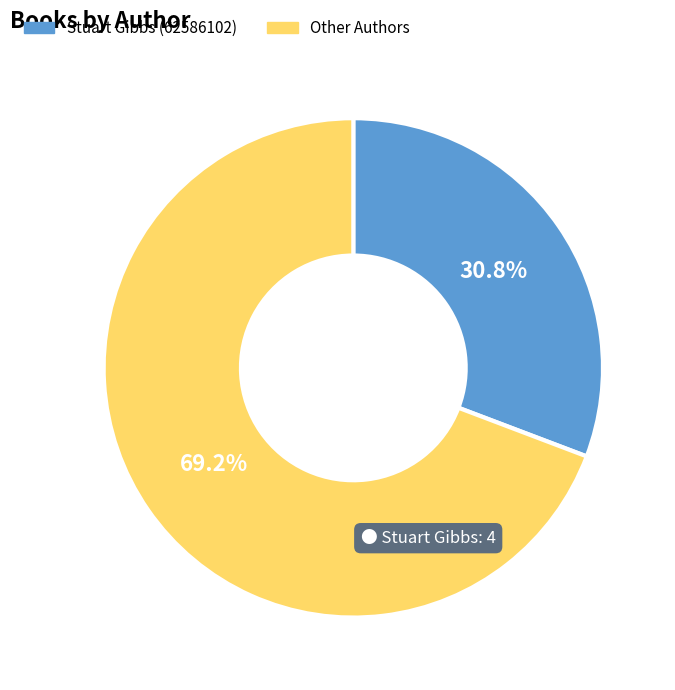

Is there any slice that represents more than half of the pie?

Yes